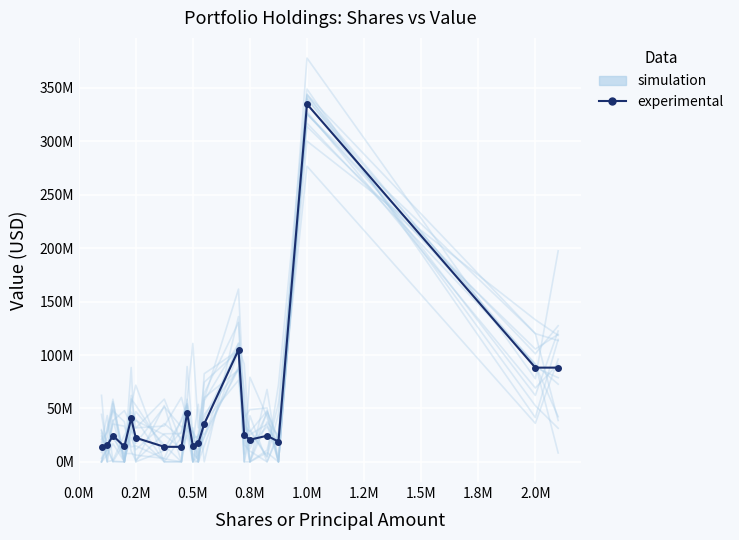

Where is the first local maximum for simulation?

0.8M